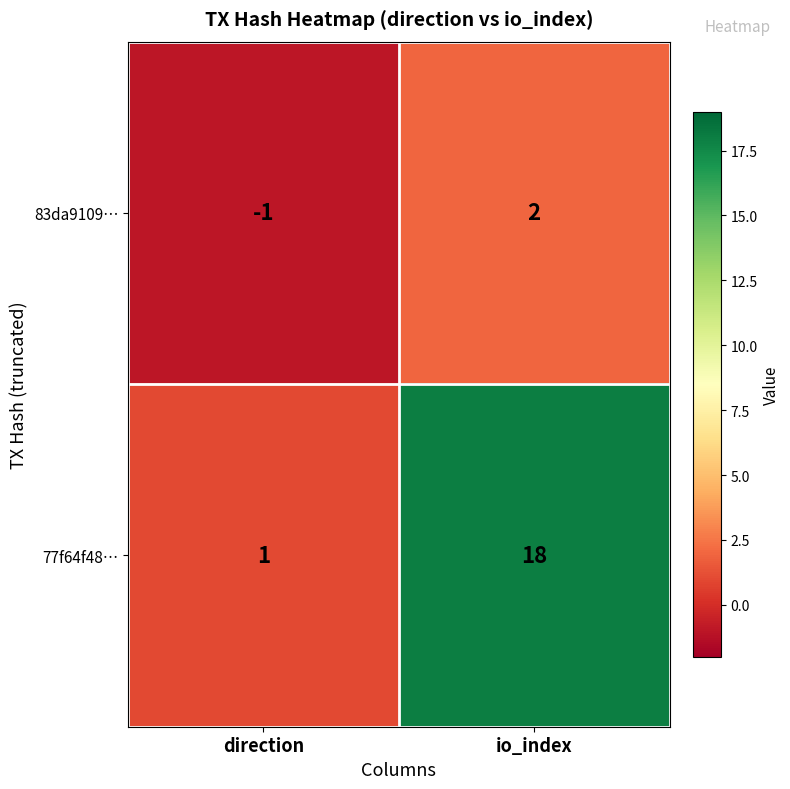

Which series has the largest total across all categories?

77f64f48…